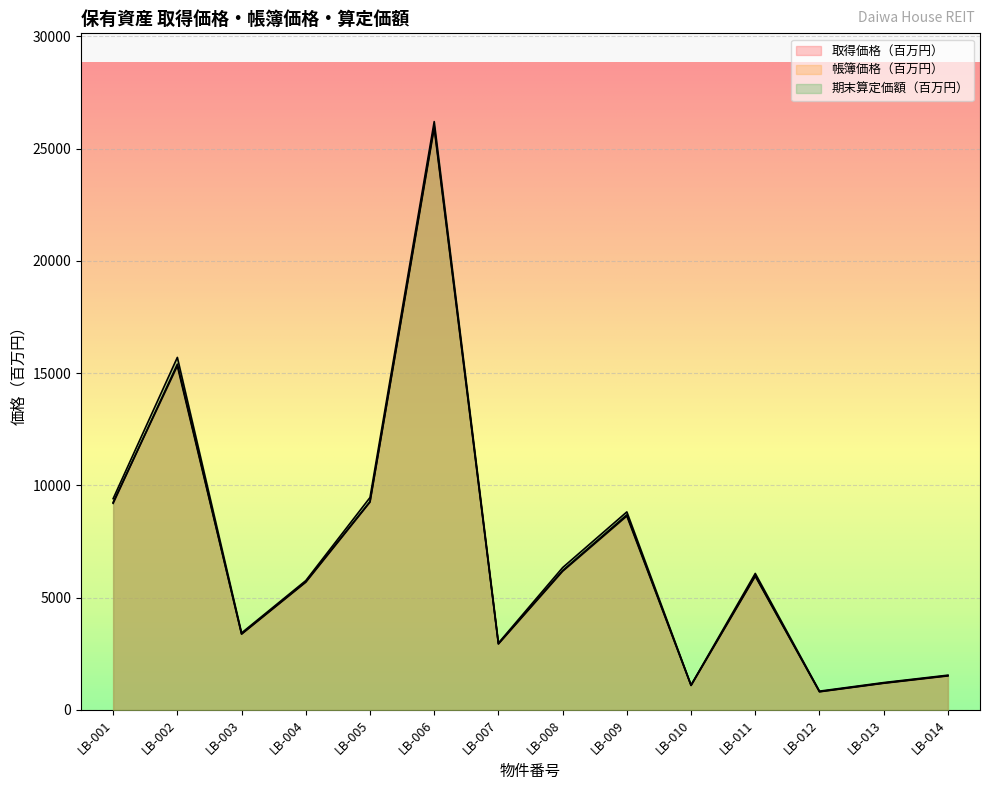

In 帳簿価格（百万円）, how many points are lower than both neighbors (excluding endpoints)?

4